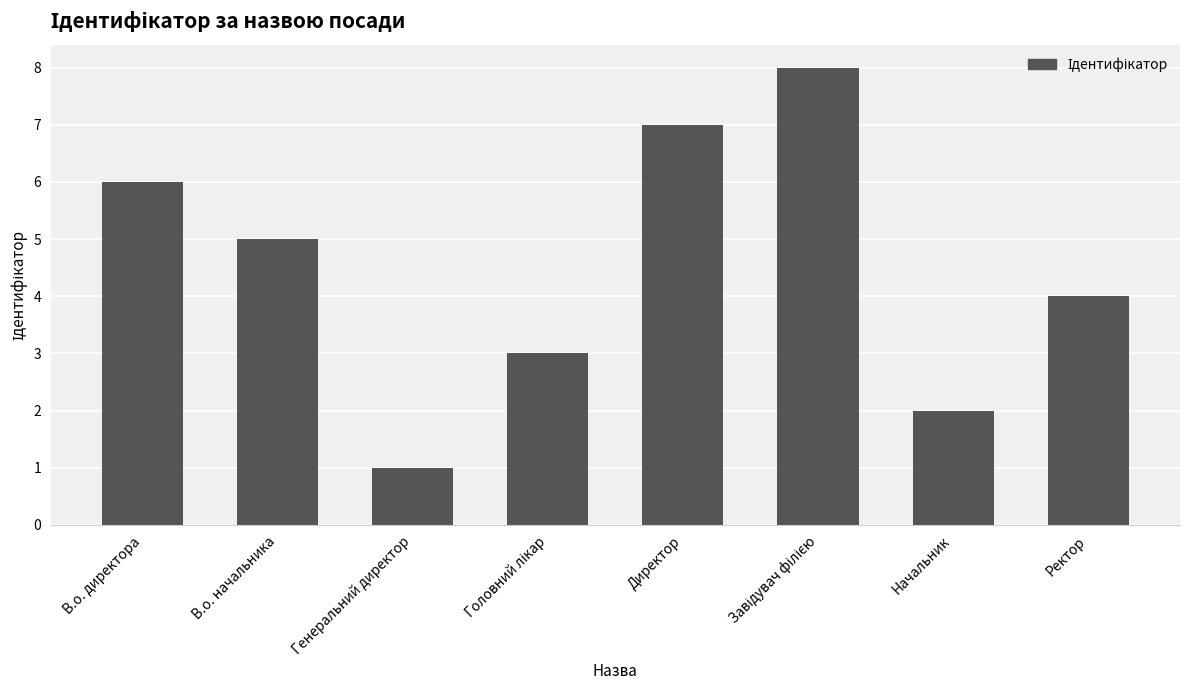

Does the chart contain stacked bars?

No